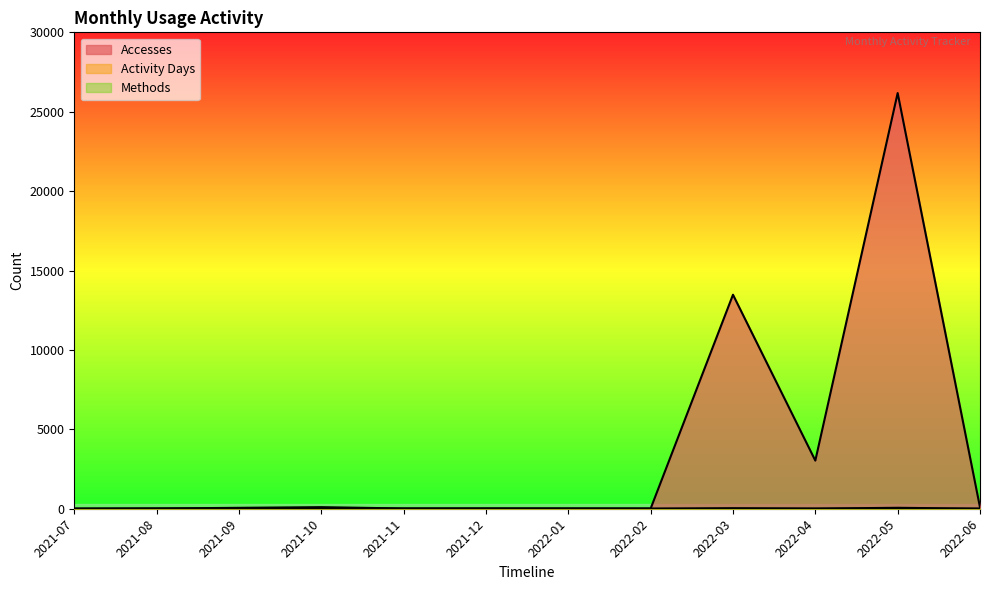

True or false: Activity Days has a value of 32 at 2022-03.

True